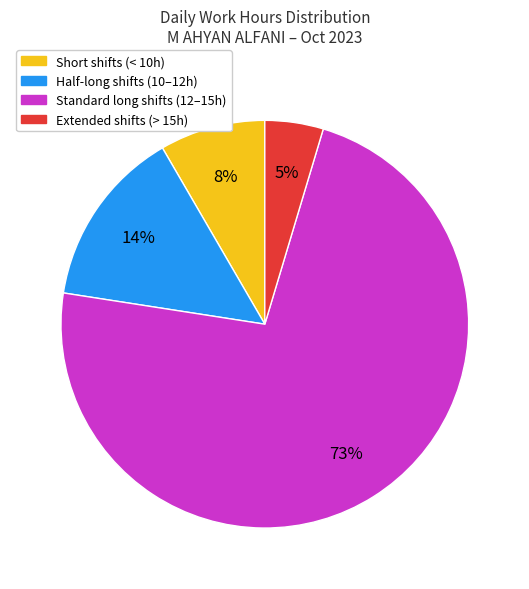

Count the number of slices in the pie.

4